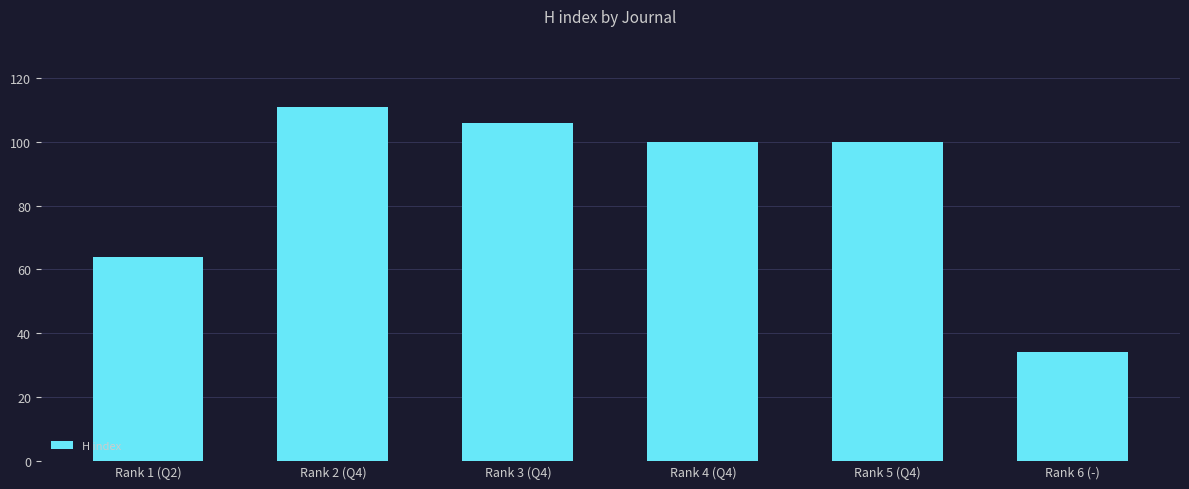

What is the difference between the maximum and minimum values?

77